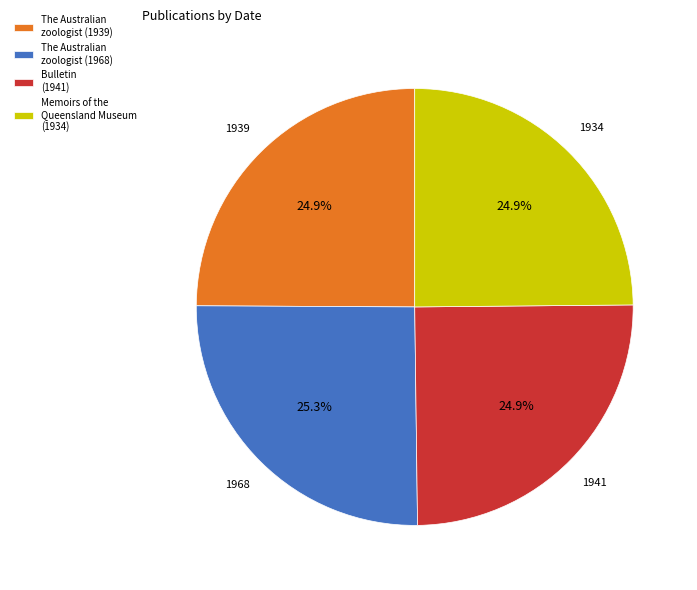

To the nearest percent, what portion does Memoirs of the Queensland Museum (1934) represent?

25%